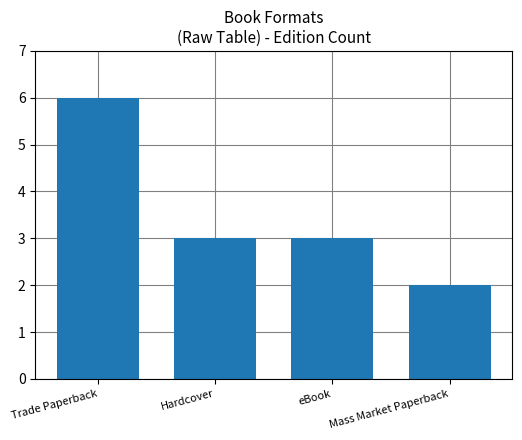

Read the value at eBook.

3